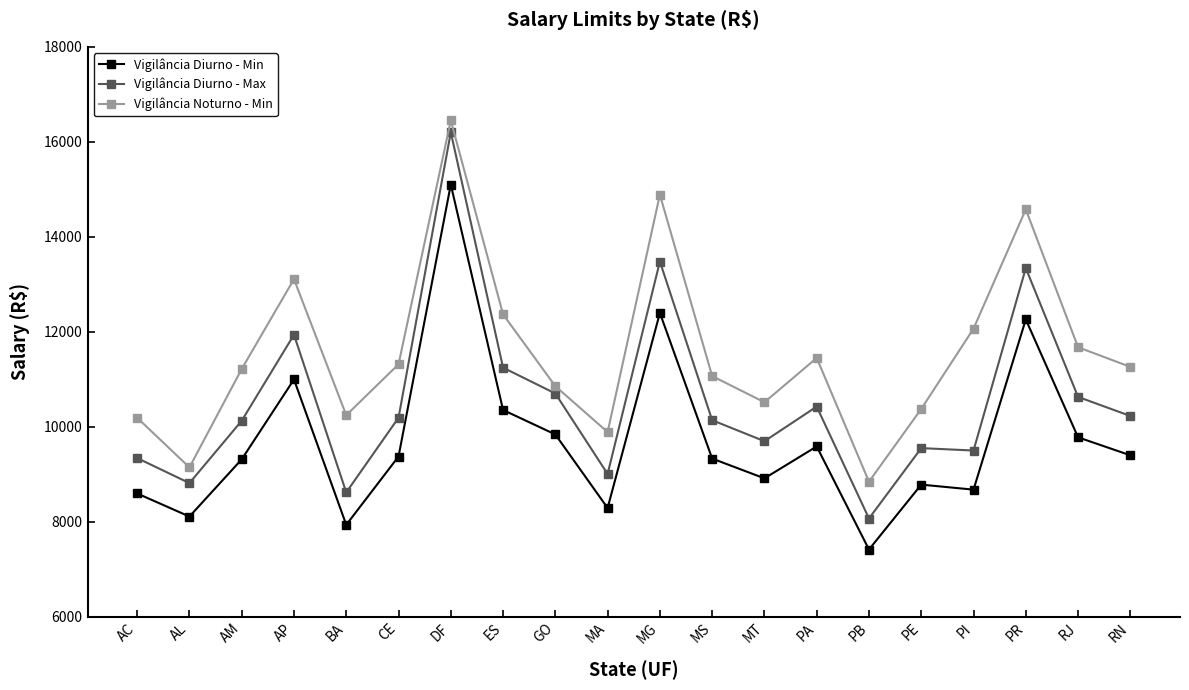

Rank the series at CE from highest to lowest value.

Vigilância Noturno - Min, Vigilância Diurno - Max, Vigilância Diurno - Min